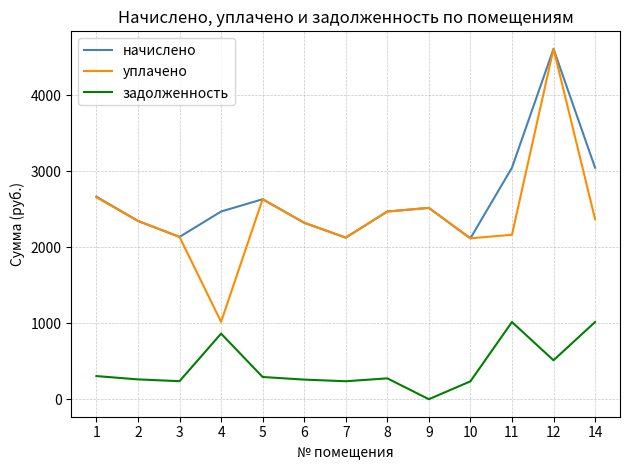

At how many categories does at least one series exceed 3221?

1